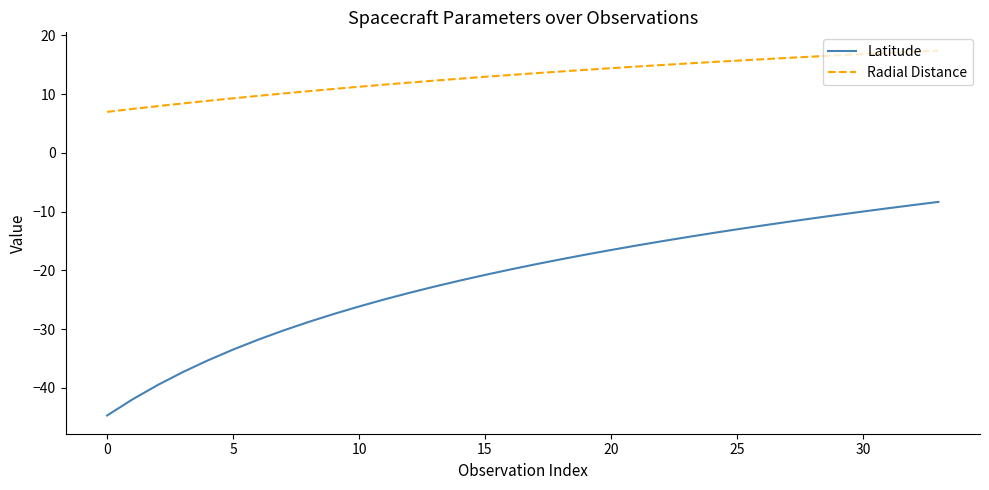

What is the smallest value displayed?

-44.7